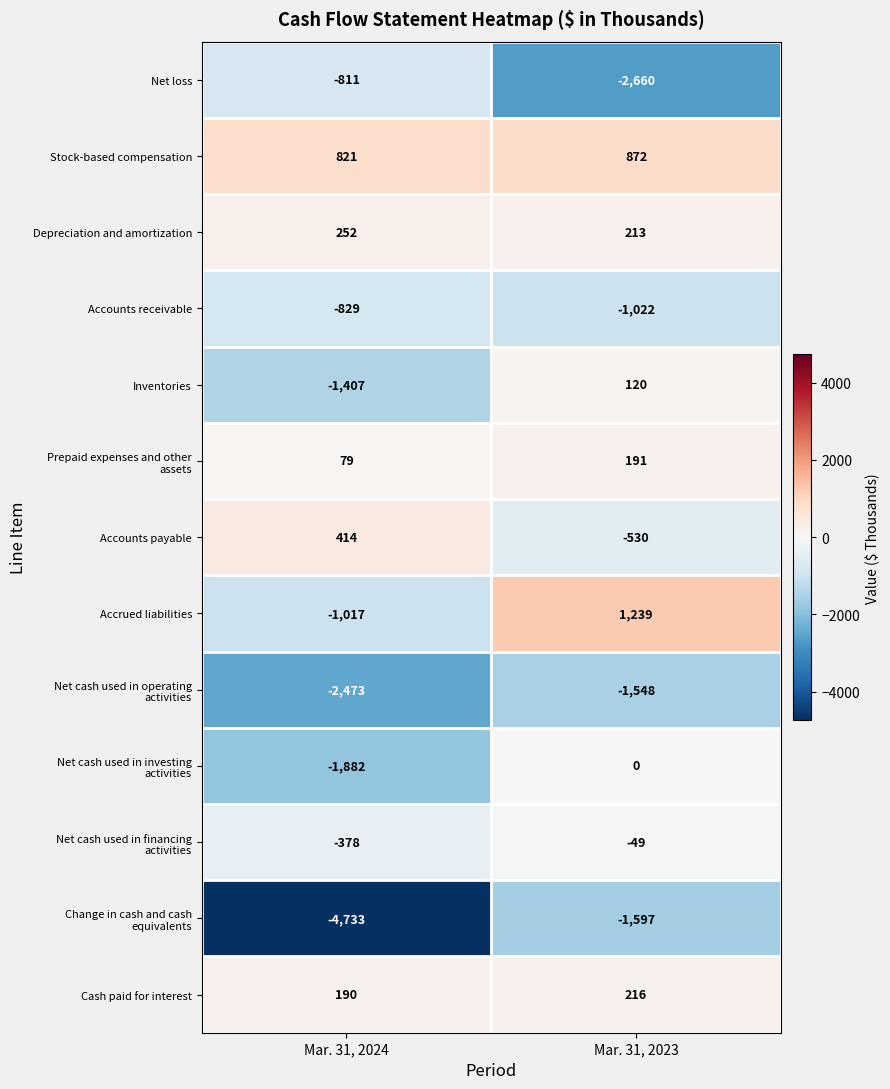

What is the spread (max minus min) of values at Mar. 31, 2023?

3899